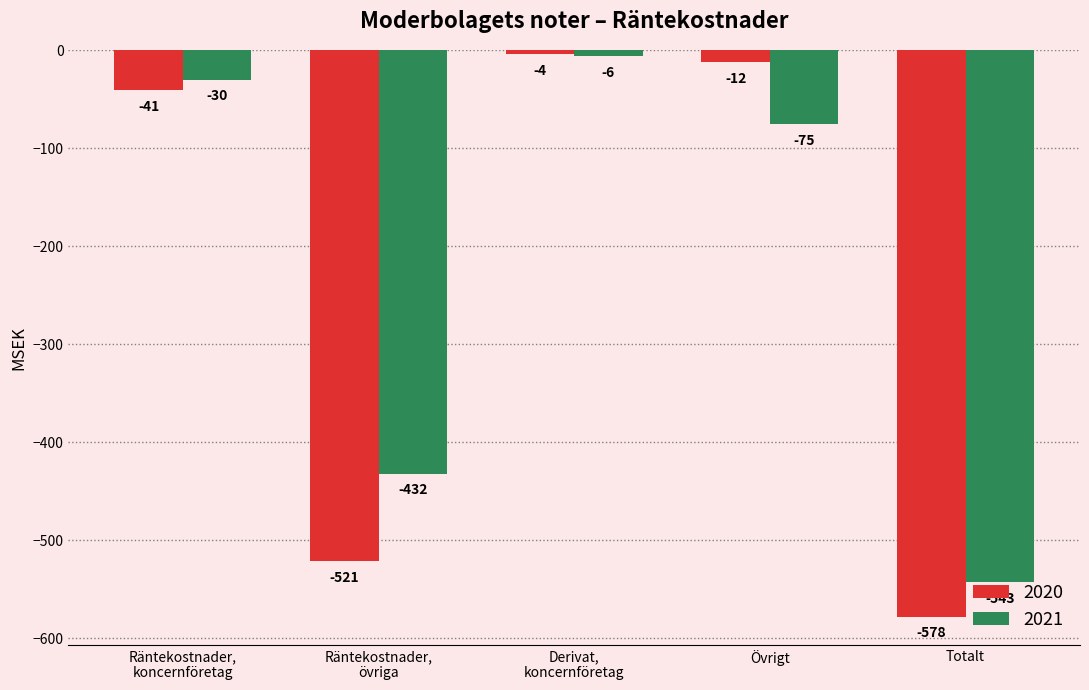

Which category has the highest value in the 2021 series?

Derivat,
koncernföretag